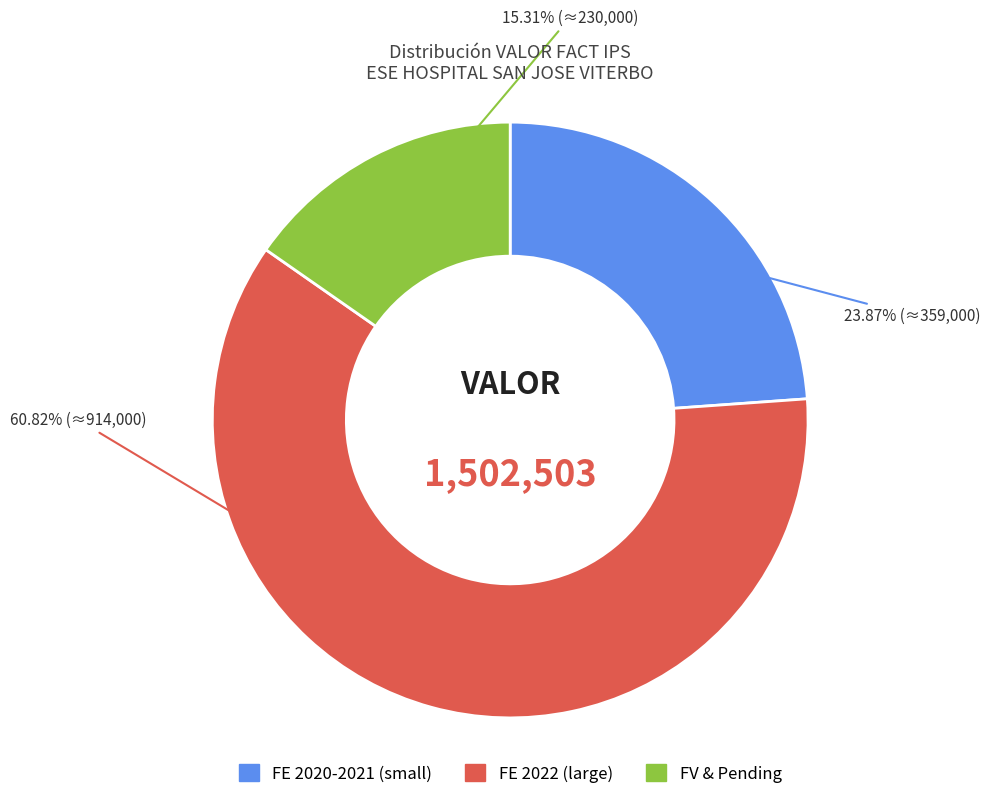

Does any single category account for the majority?

Yes